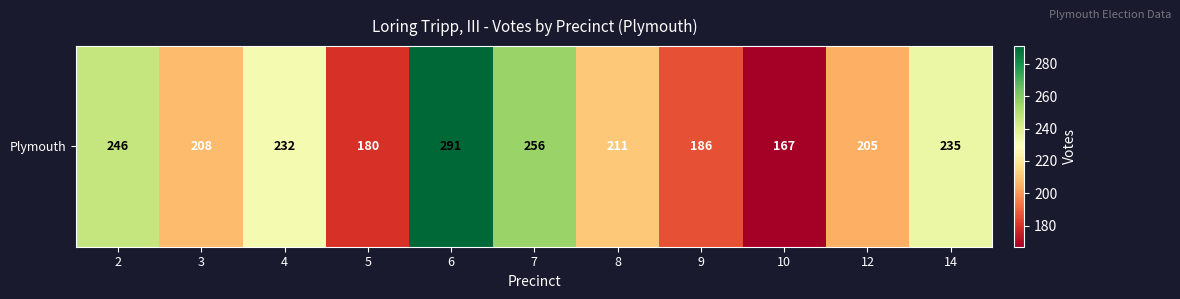

How many data points does each series have?

11